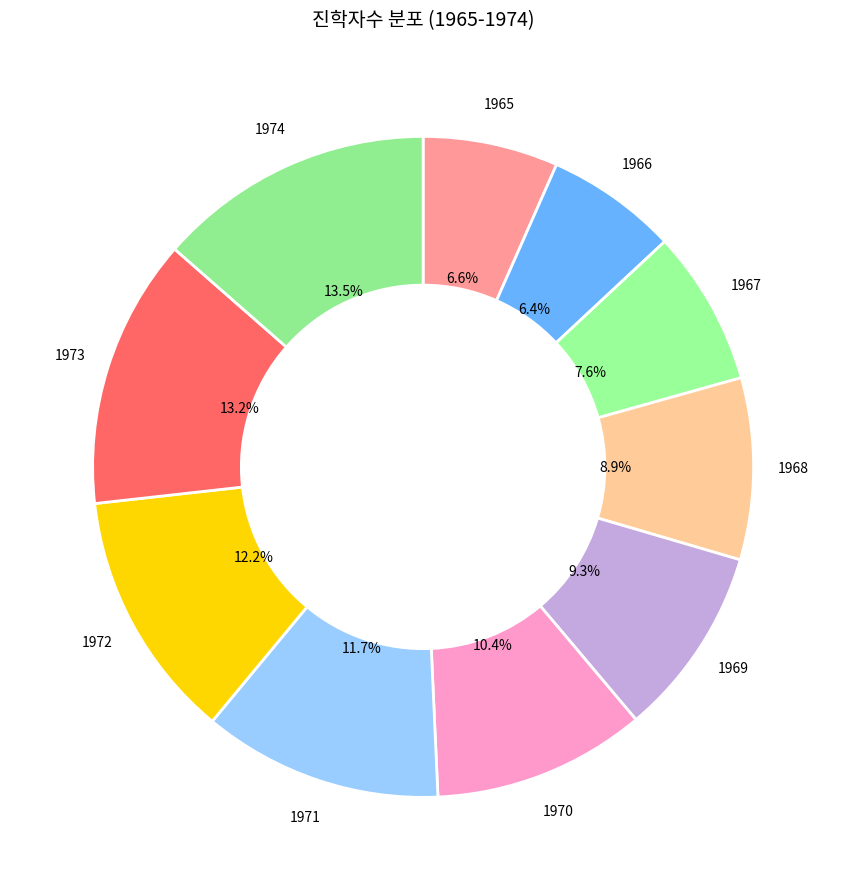

Rank the categories by value from highest to lowest.

1974, 1973, 1972, 1971, 1970, 1969, 1968, 1967, 1965, 1966